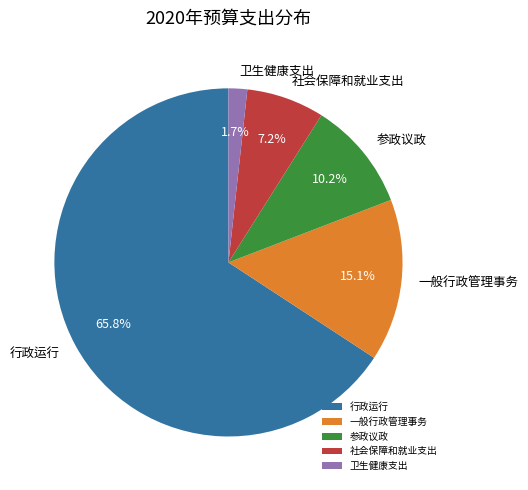

Is it true that 行政运行 is 59% of the pie?

False